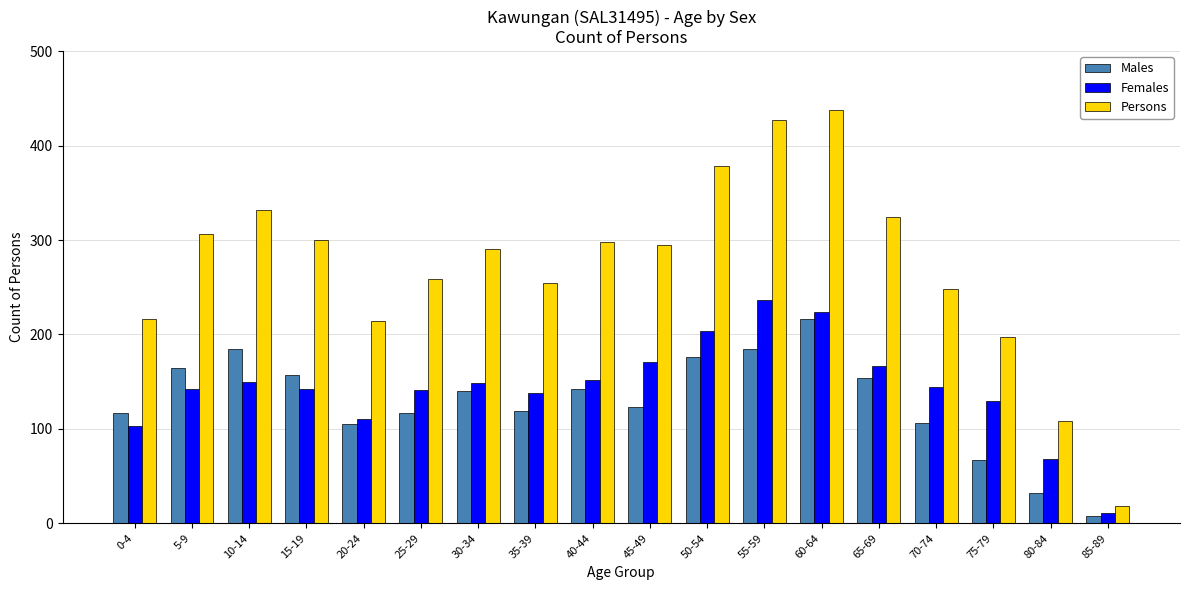

Does the chart contain stacked bars?

No